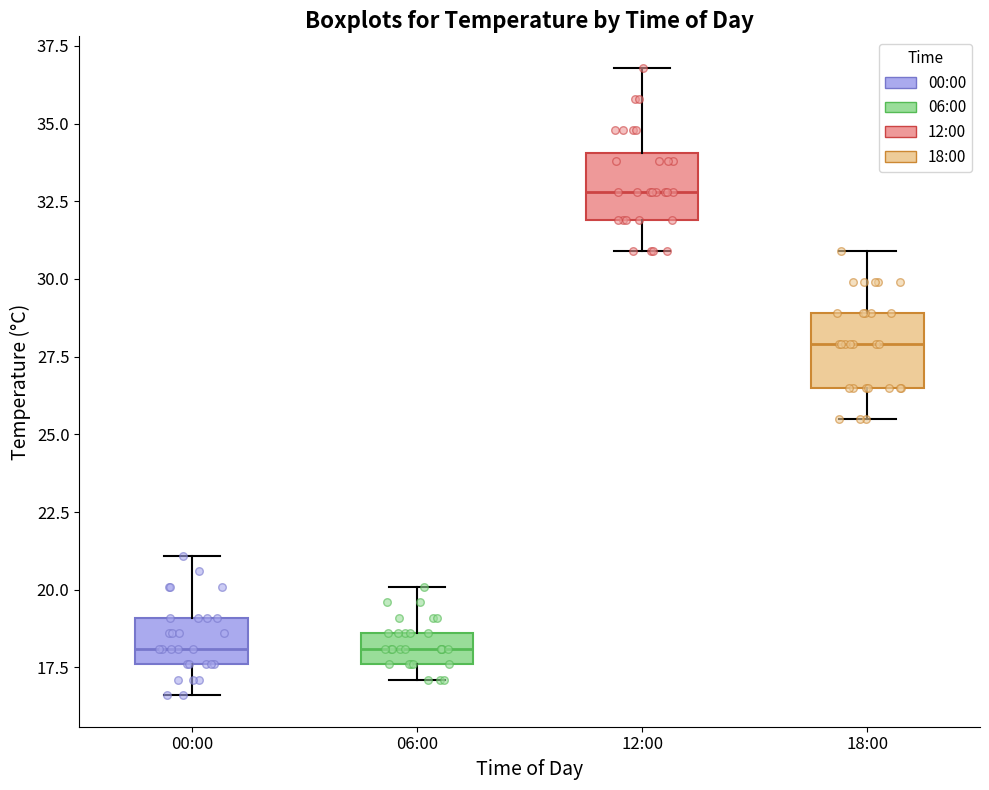

Which box's median line is the highest?

12:00